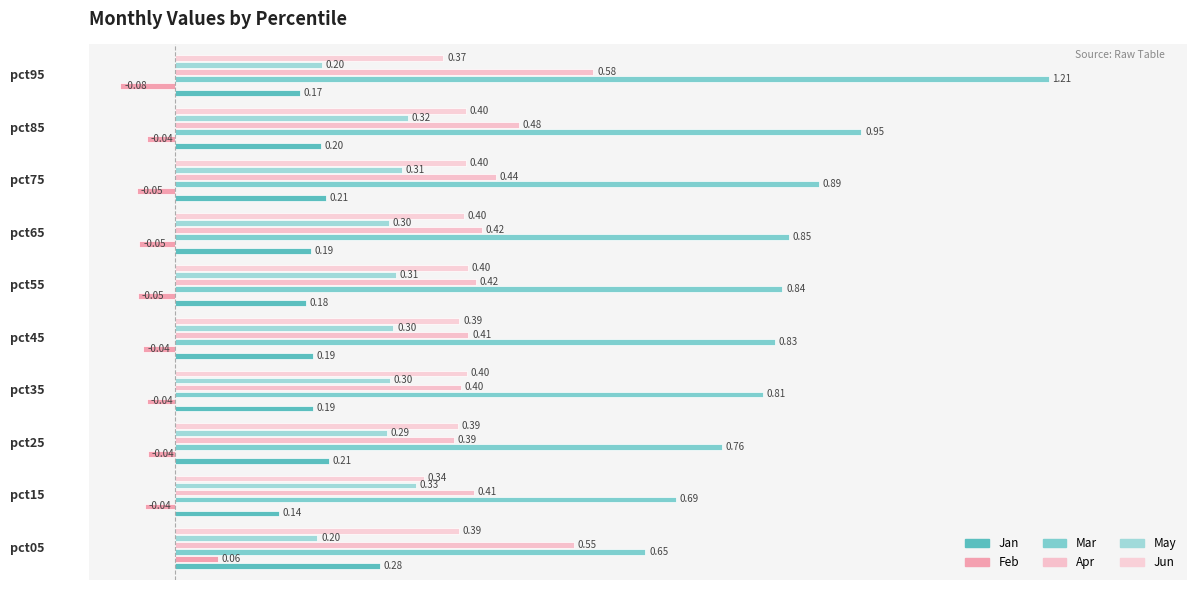

What are all the series names shown in the legend?

Jan, Feb, Mar, Apr, May, Jun